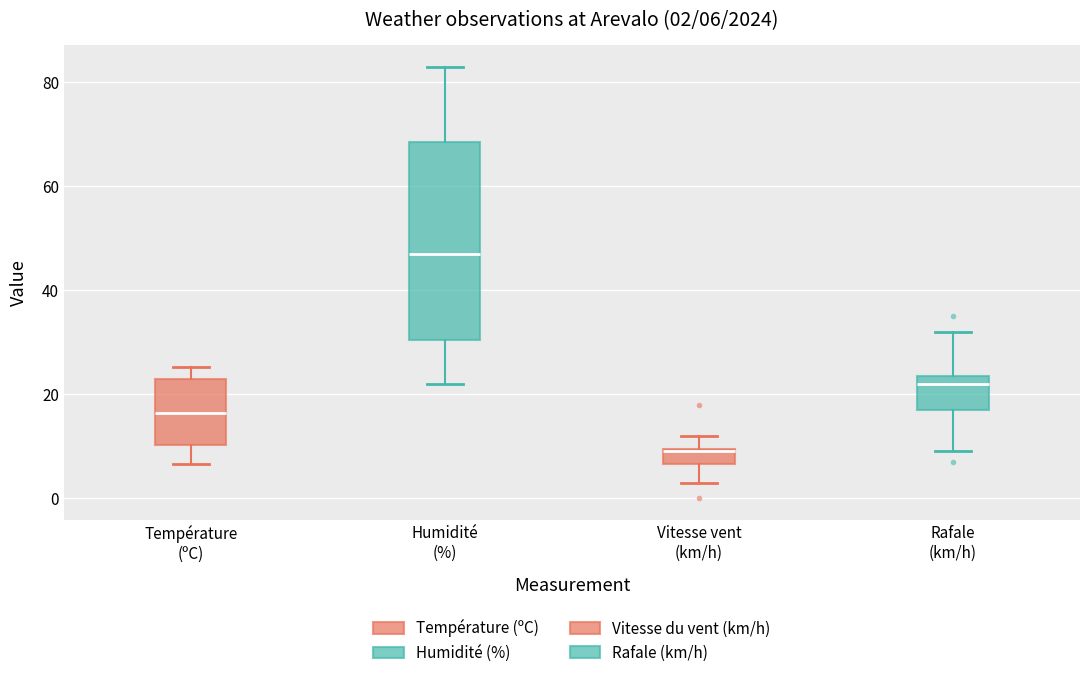

Which box is the tallest, from its lower edge to its upper edge?

Humidité (%)